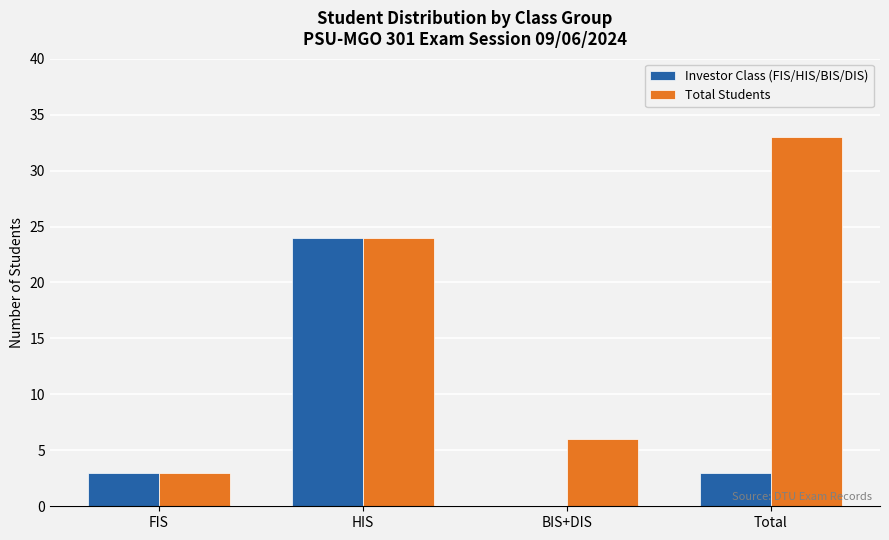

Reading right to left, extract all data points from this chart.

Investor Class (FIS/HIS/BIS/DIS): 3	0	24	3
Total Students: 33	6	24	3